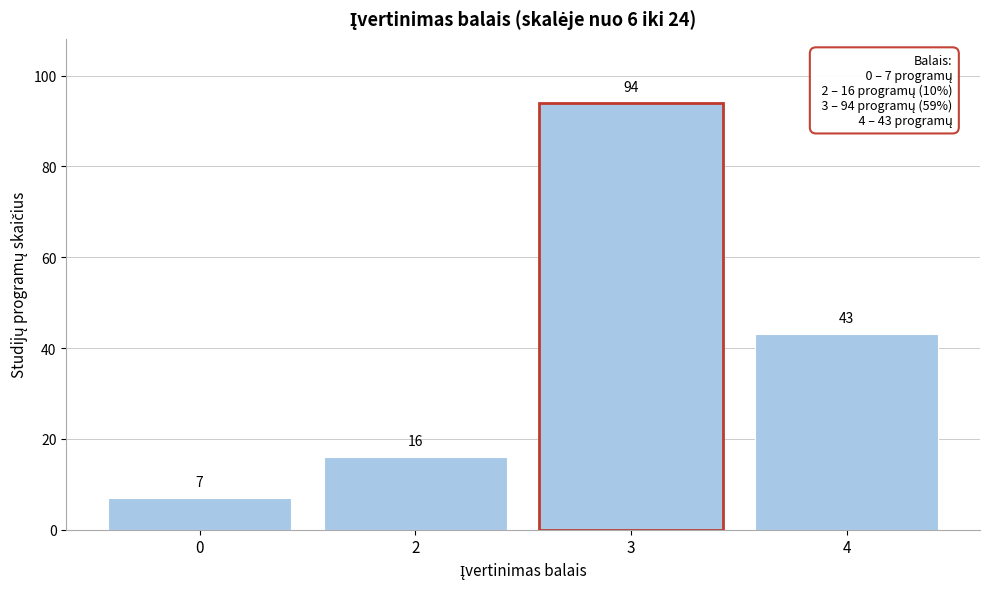

Reading left to right, what are all the values shown in this chart?

7	16	94	43